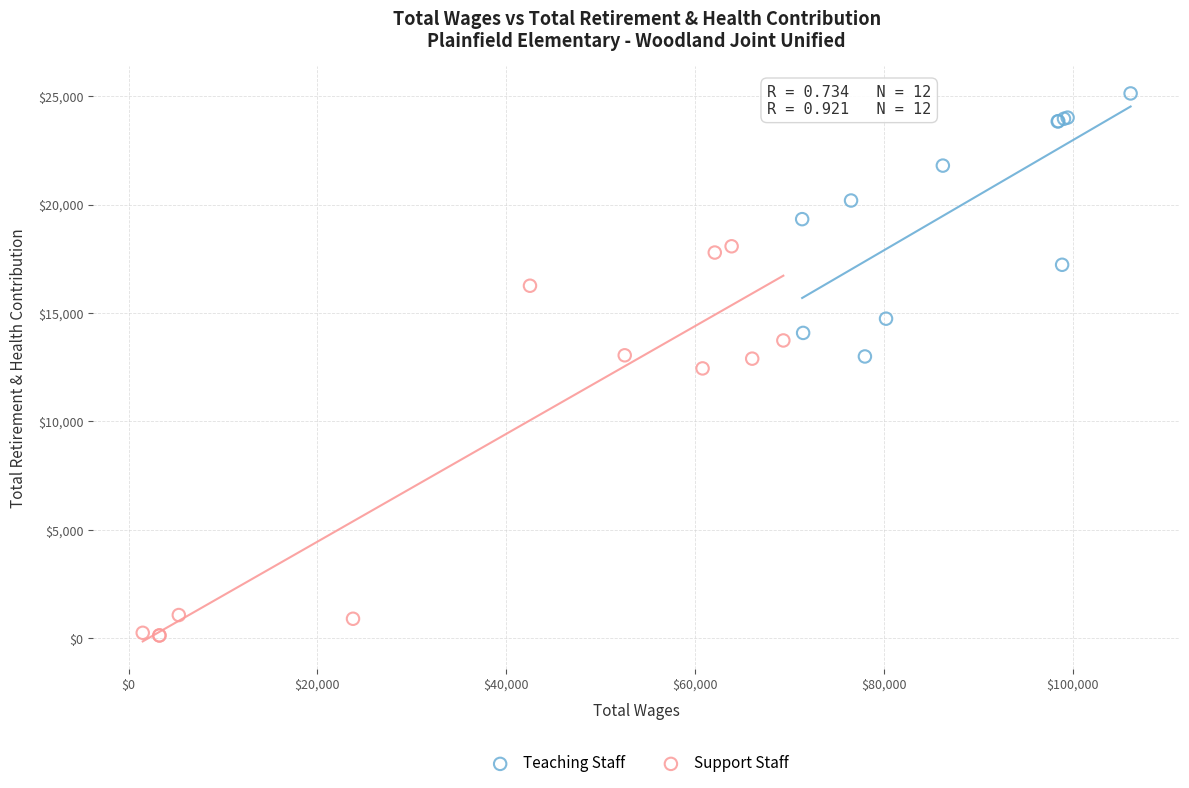

Which series contains the highest Y value?

Teaching Staff